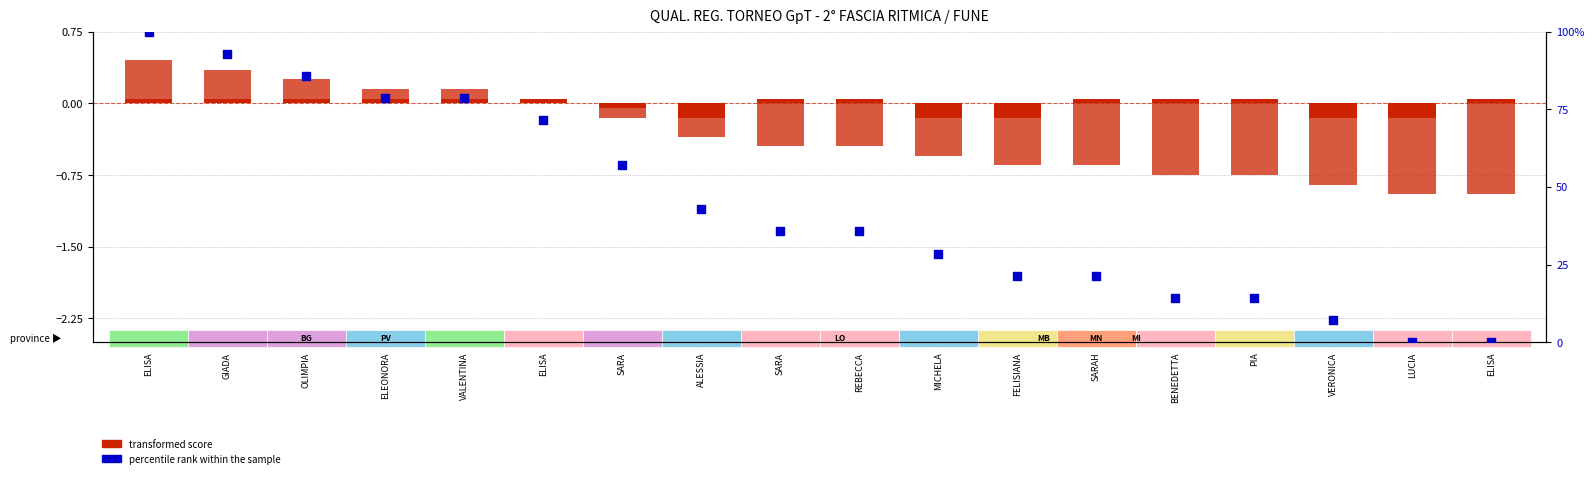

At how many categories does at least one series exceed 96?

1